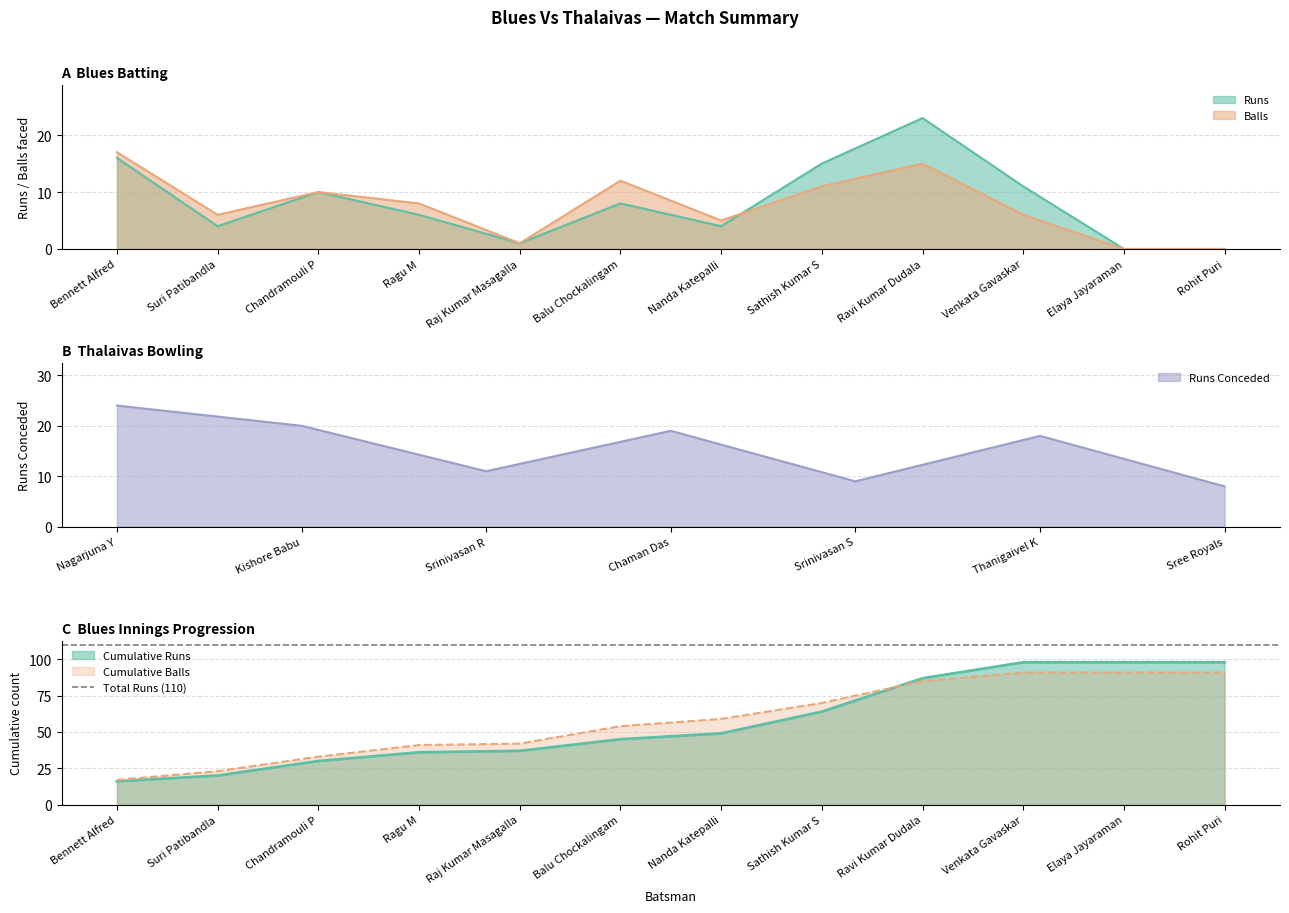

Between Bennett Alfred and Suri Patibandla, which series saw the biggest shift?

Runs